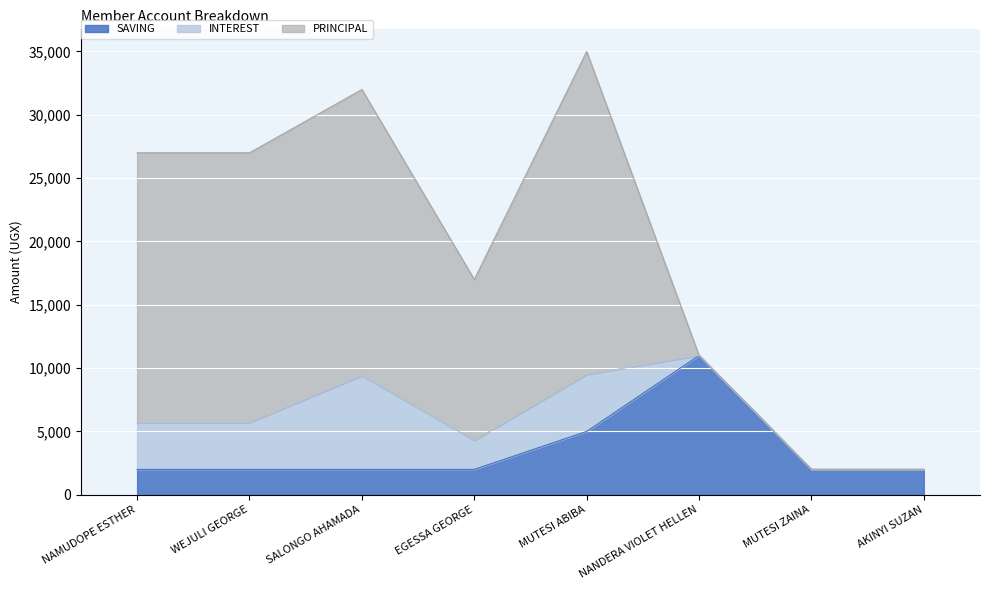

True or false: INTEREST has more than 1 interior local peaks.

True